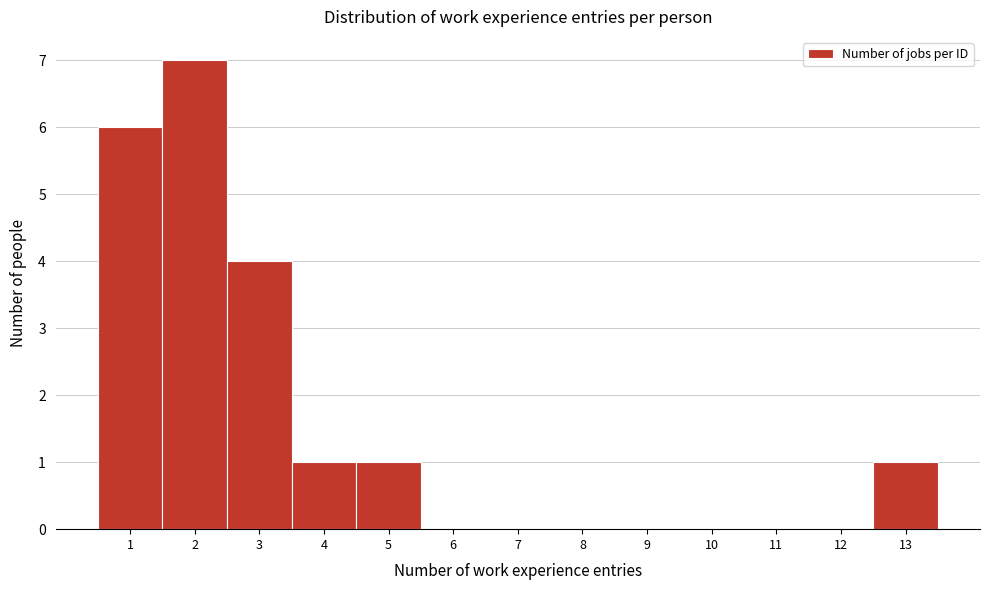

Reading left to right, transcribe this chart: for each bar, give the range it covers on the x-axis and its height. The values are not printed on the chart, so give them approximately, as read against the axis.

0.5 to 1.5: 6
1.5 to 2.5: 7
2.5 to 3.5: 4
3.5 to 4.5: 1
4.5 to 5.5: 1
5.5 to 6.5: 0
6.5 to 7.5: 0
7.5 to 8.5: 0
8.5 to 9.5: 0
9.5 to 10.5: 0
10.5 to 11.5: 0
11.5 to 12.5: 0
12.5 to 13.5: 1